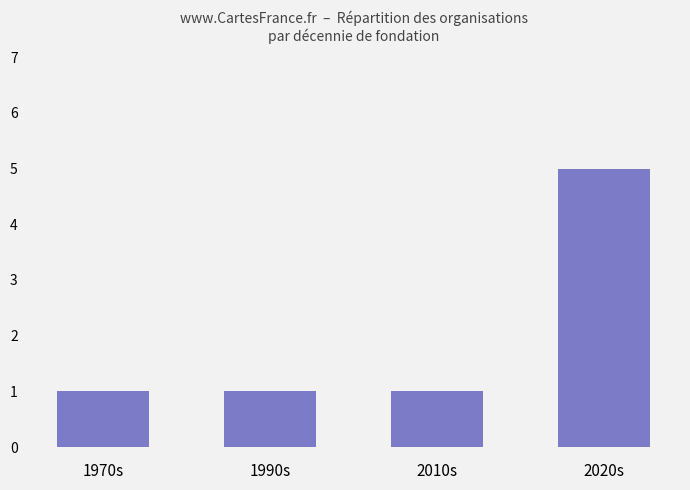

What is the sum of the values at 1990s and 2020s?

6